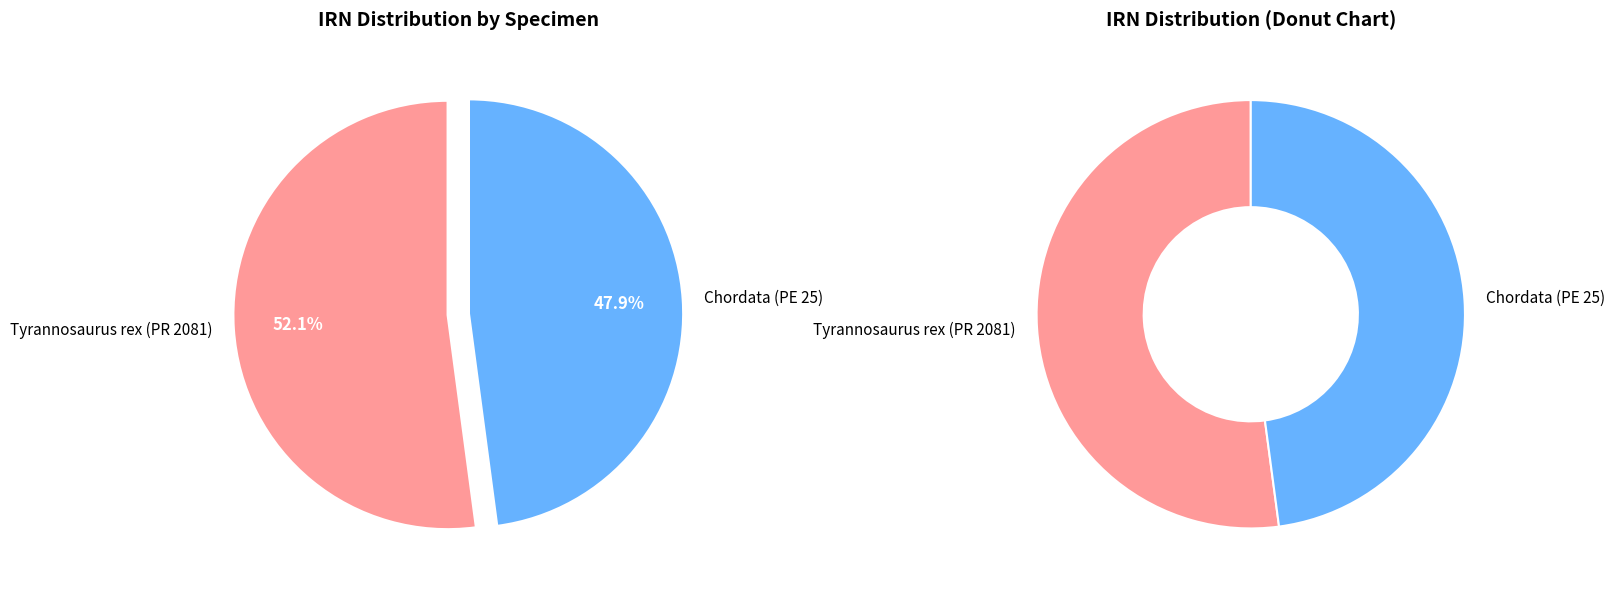

To the nearest percent, what percentage of the pie is Tyrannosaurus rex (PR 2081)?

52%